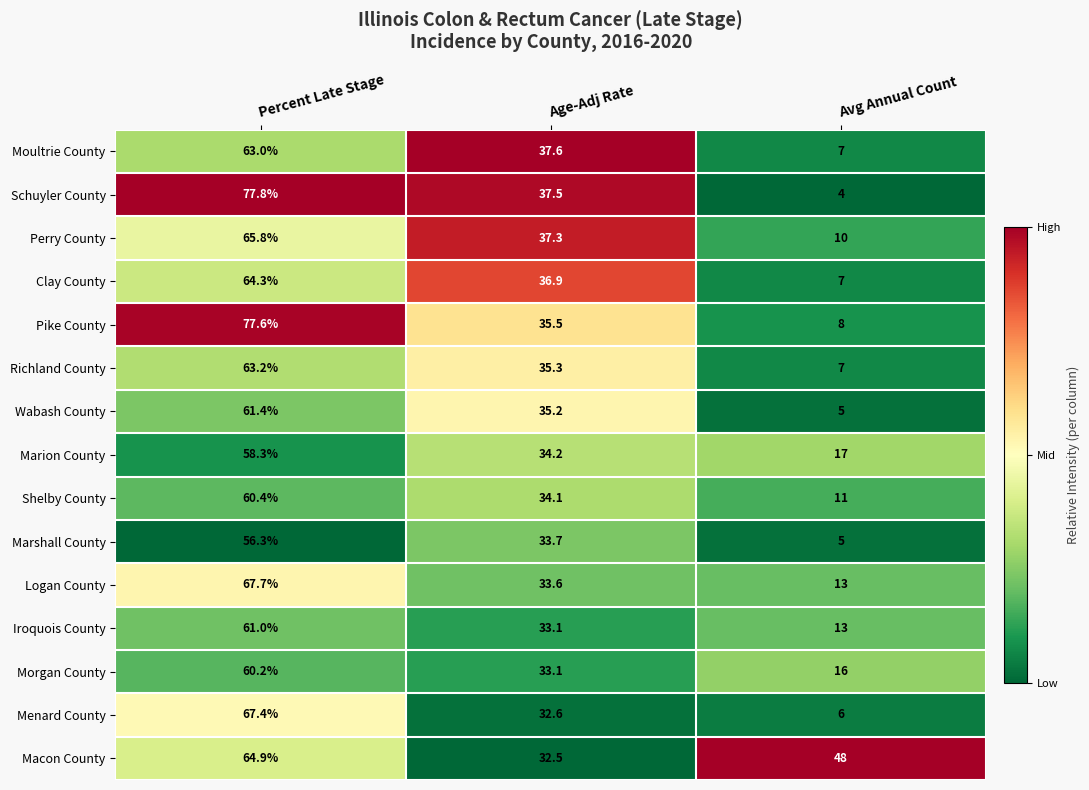

What is the difference between the Macon County values at Percent Late Stage and Age-Adj Rate?

32.4